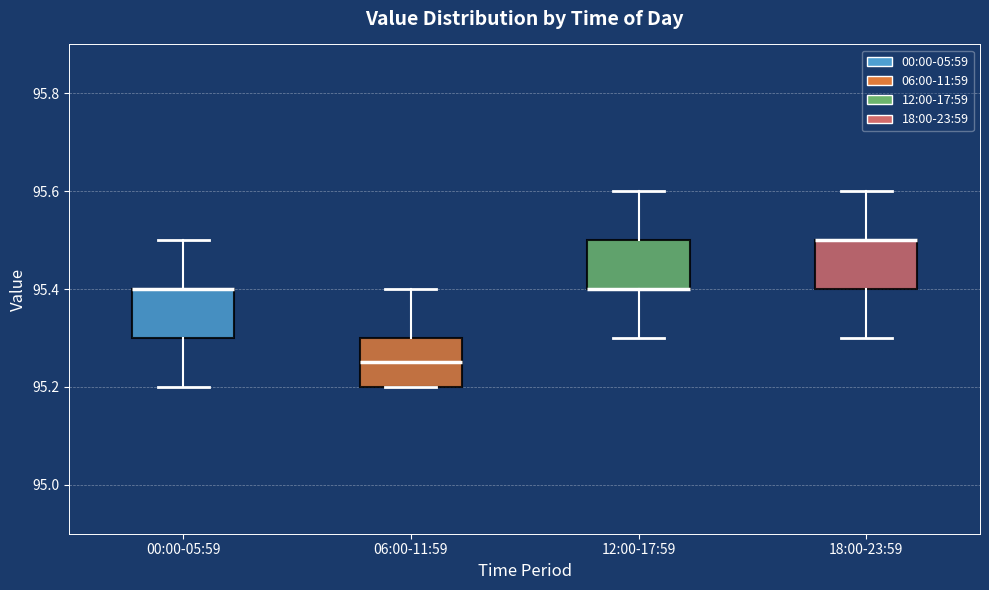

Where does the lower whisker of the box for 18:00-23:59 end on the y-axis? The values are not printed on the chart, so give them approximately, as read against the axis.

95.30